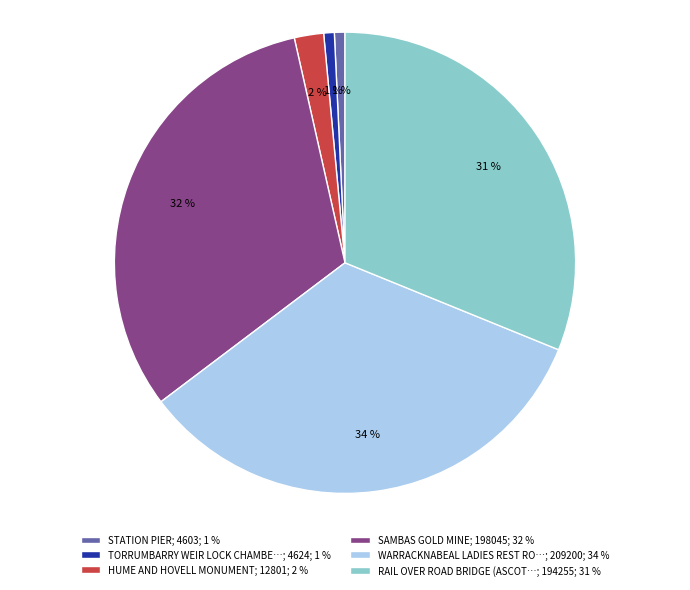

Combined, do TORRUMBARRY WEIR LOCK CHAMBE…; 4624; 1 % and SAMBAS GOLD MINE; 198045; 32 % account for over 50%?

No